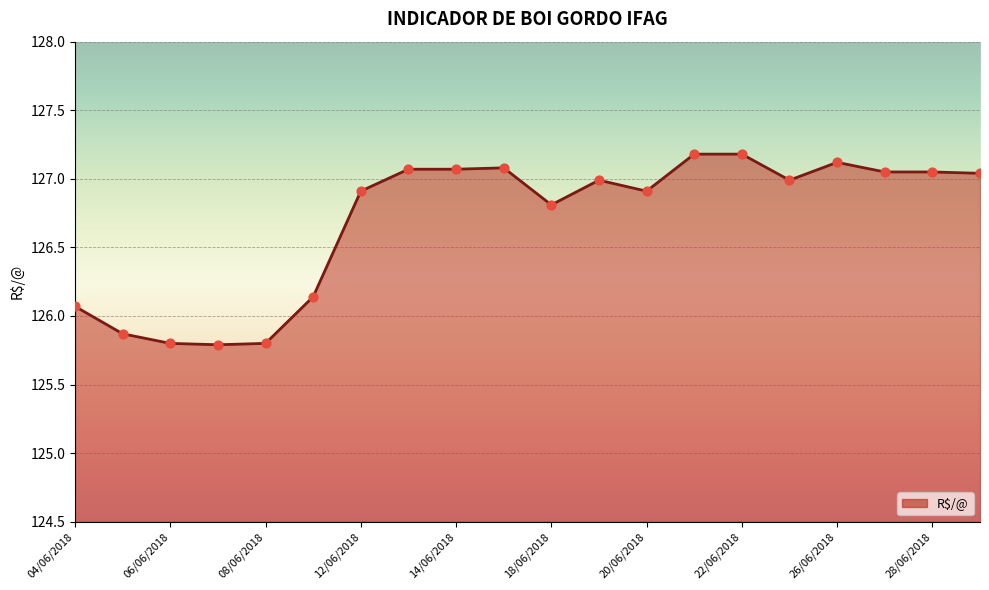

Between 22/06/2018 and 26/06/2018, which is larger?

22/06/2018